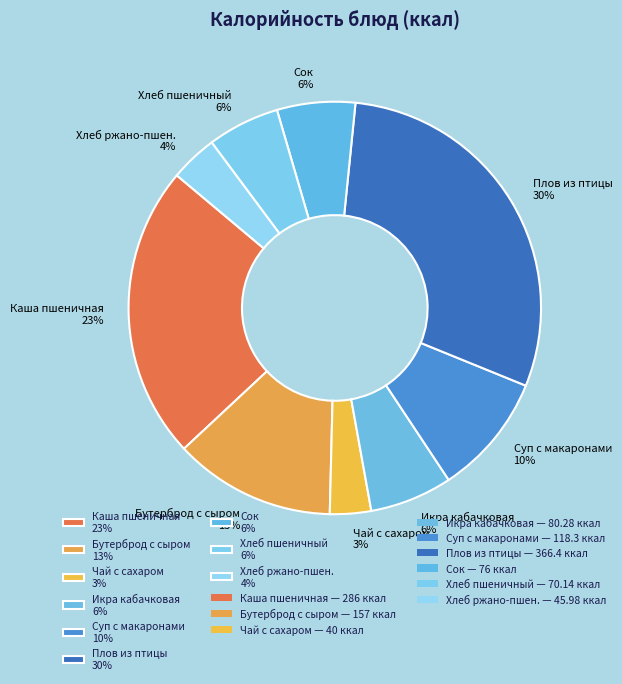

True or false: Суп с макаронами 10% accounts for 15% of the total.

False